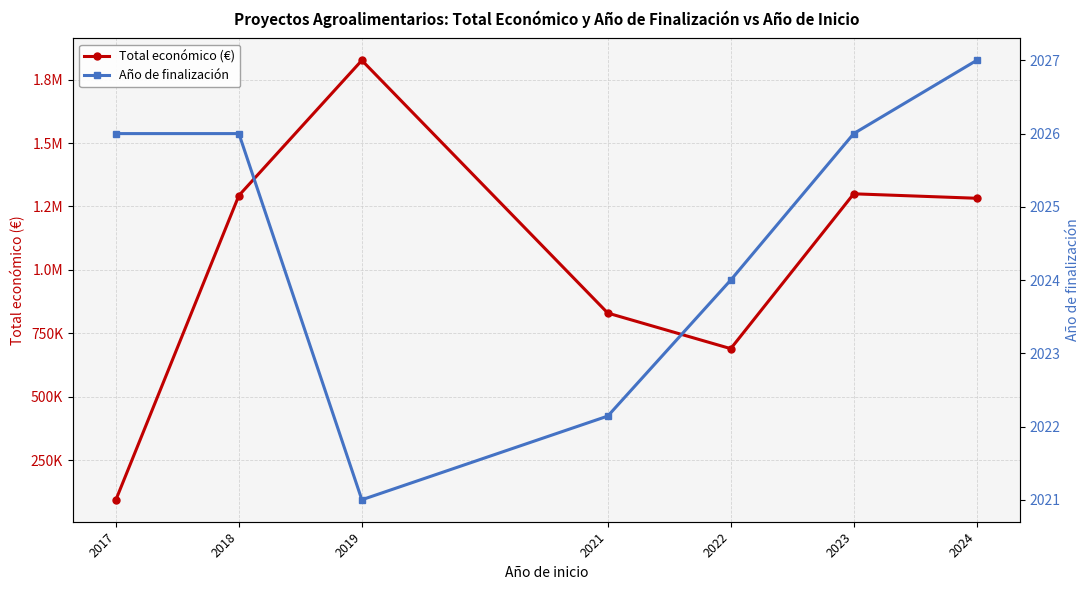

At which category is the sum across all series the highest?

2019